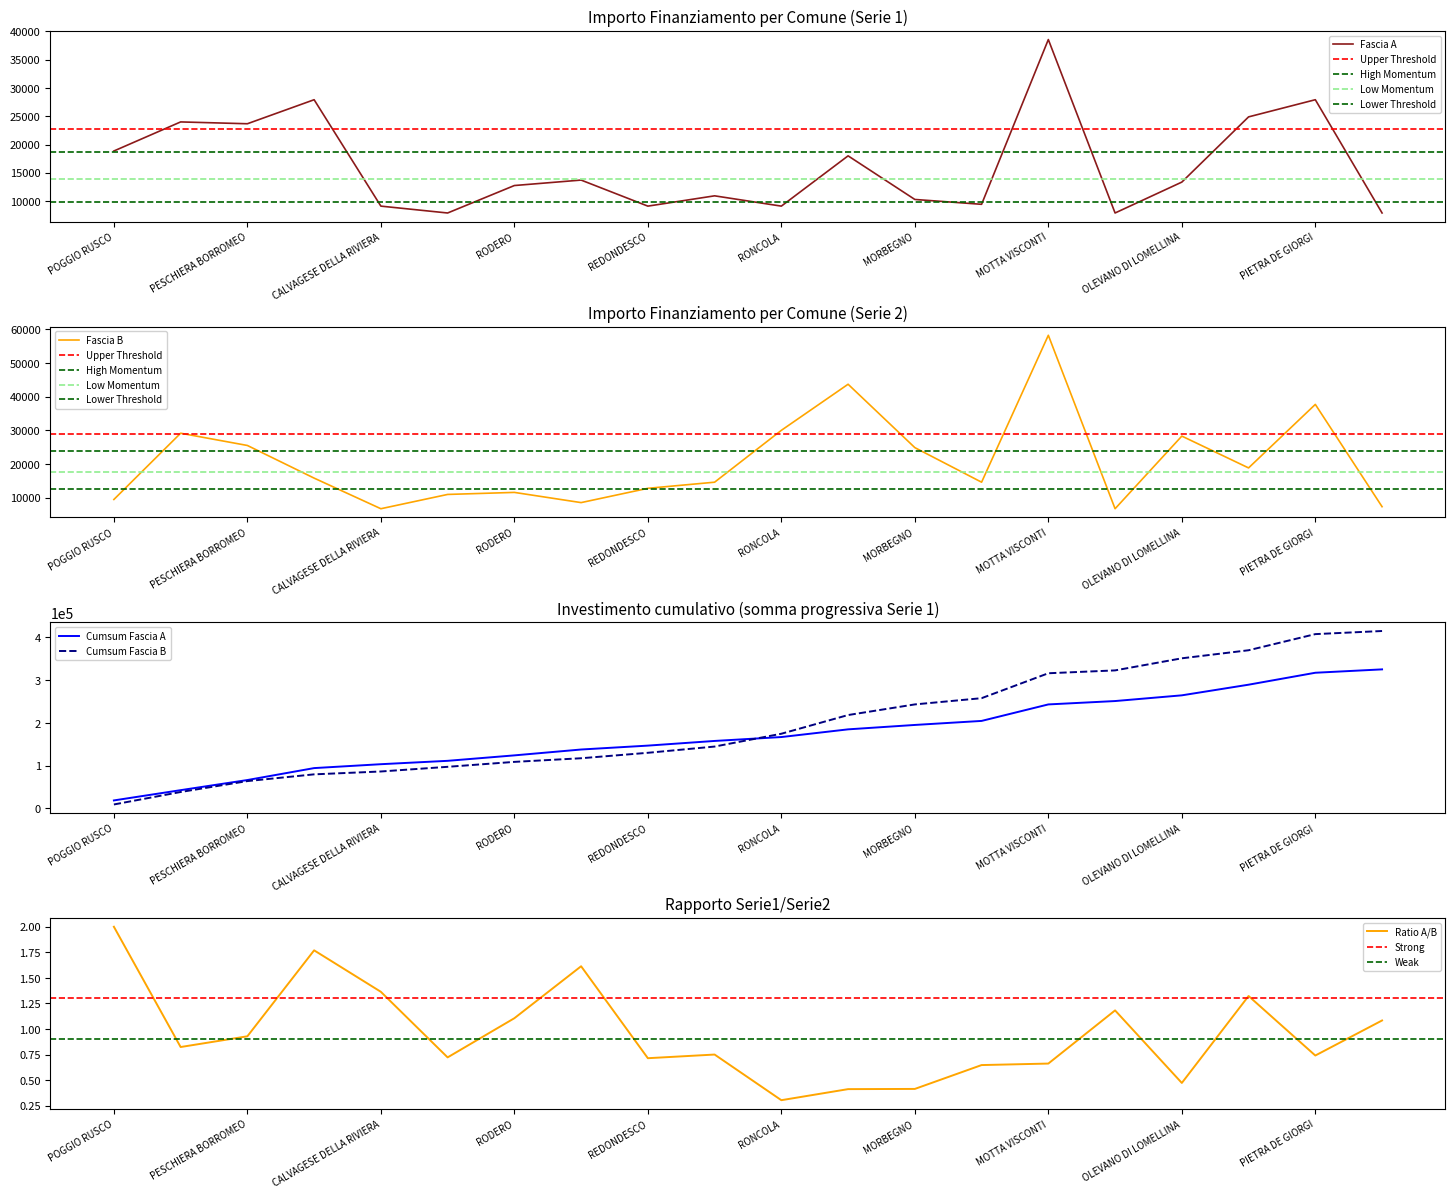

What is the sum of the Fascia A values at OLEVANO DI LOMELLINA and SABBIONETA?

24280